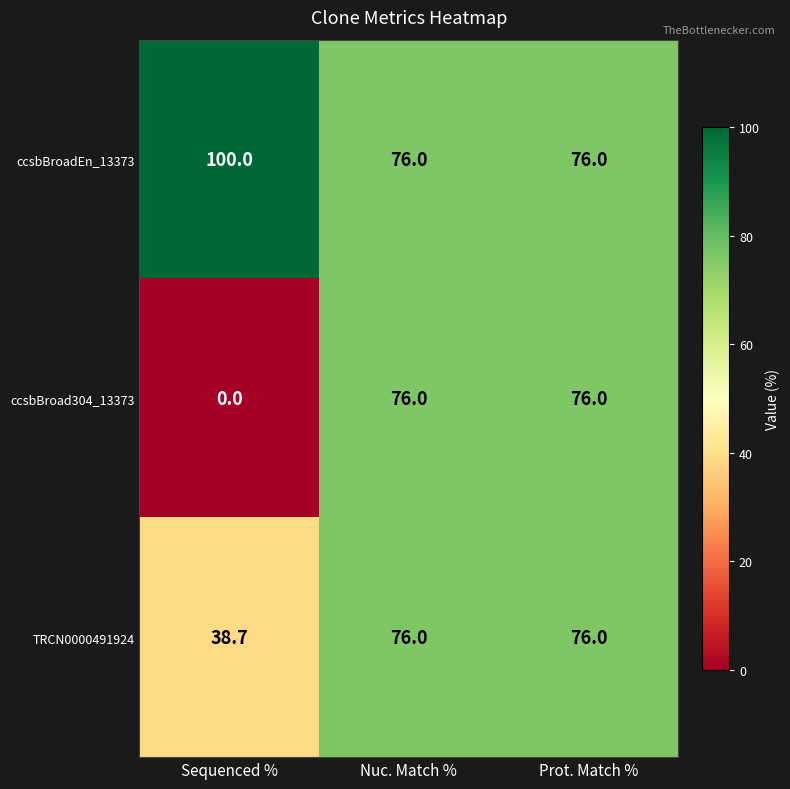

The value of ccsbBroad304_13373 at Sequenced % is 0.0. True or false?

True